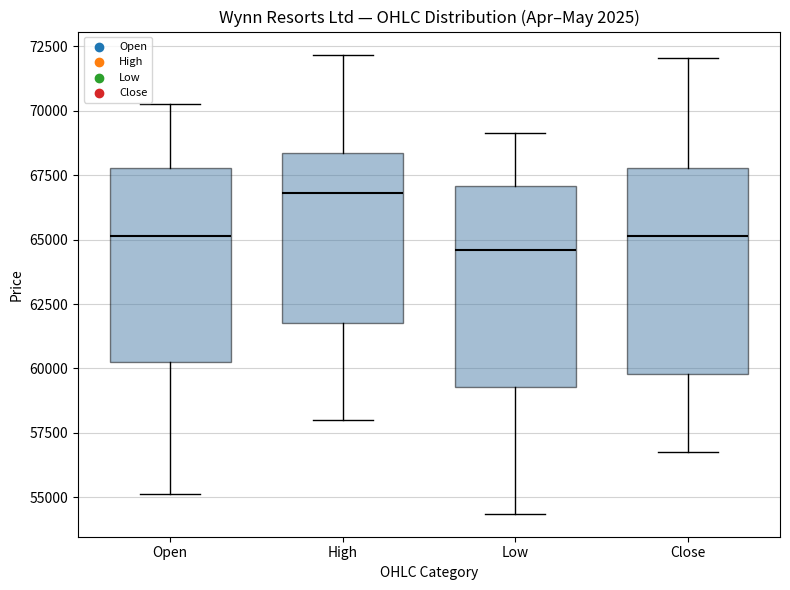

Reading left to right, transcribe this box plot: for each box, give where its median line is, the range the box spans, and where its two whiskers end, as read against the y-axis. The values are not printed on the chart, so give them approximately, as read against the axis.

Open: median 65000, box 60500 to 68000, whiskers 55000 to 70500
High: median 67000, box 62000 to 68500, whiskers 58000 to 72000
Low: median 64500, box 59500 to 67000, whiskers 54500 to 69000
Close: median 65000, box 60000 to 68000, whiskers 56500 to 72000